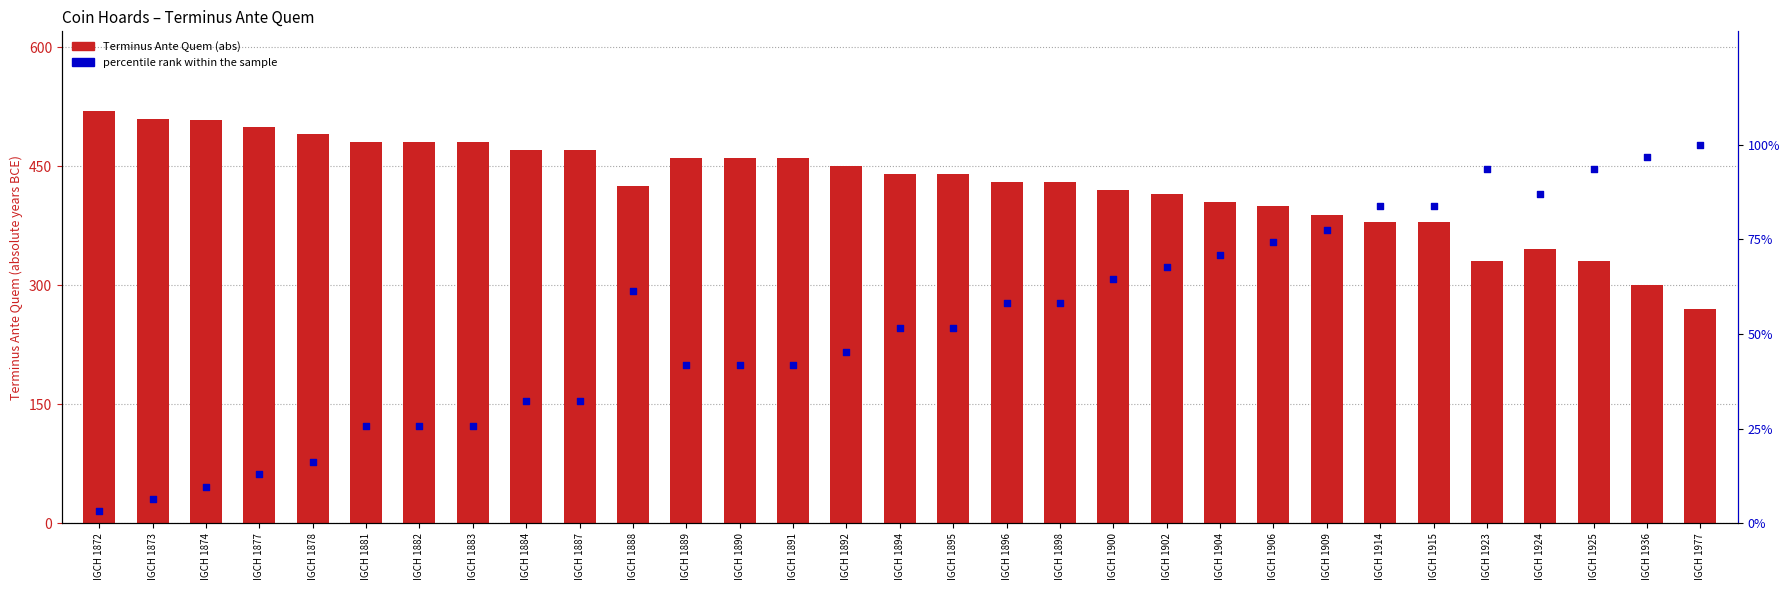

Which series has the largest Y range (max minus min)?

Terminus Ante Quem (abs)